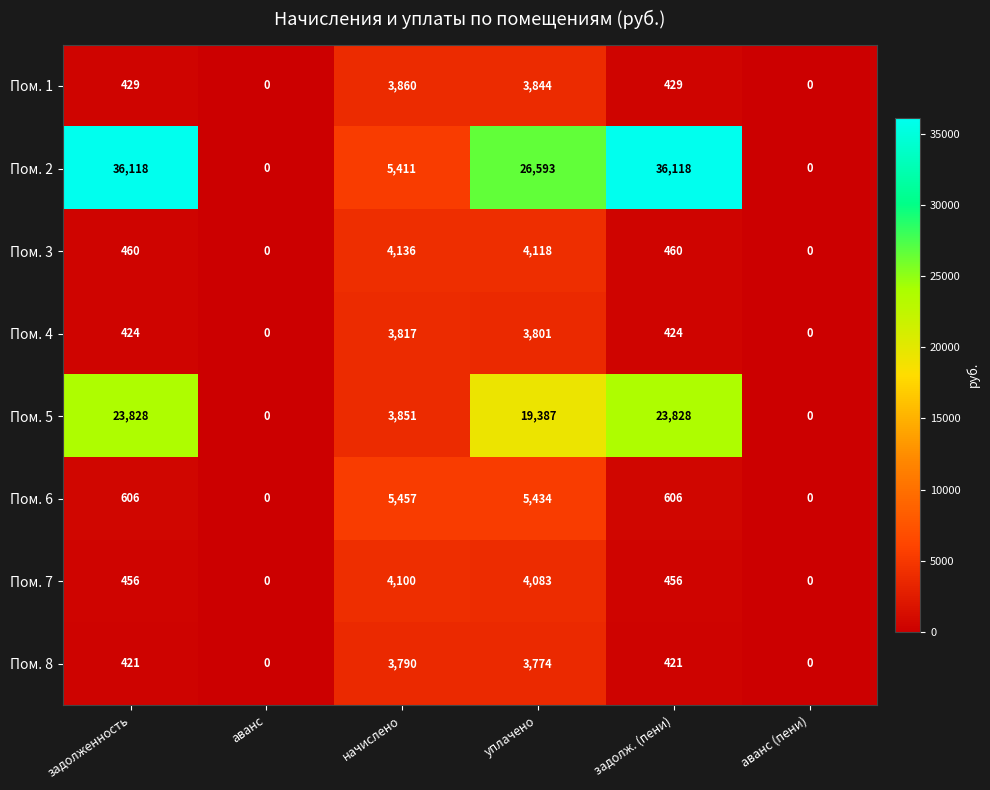

At which category is the sum across all series the highest?

уплачено